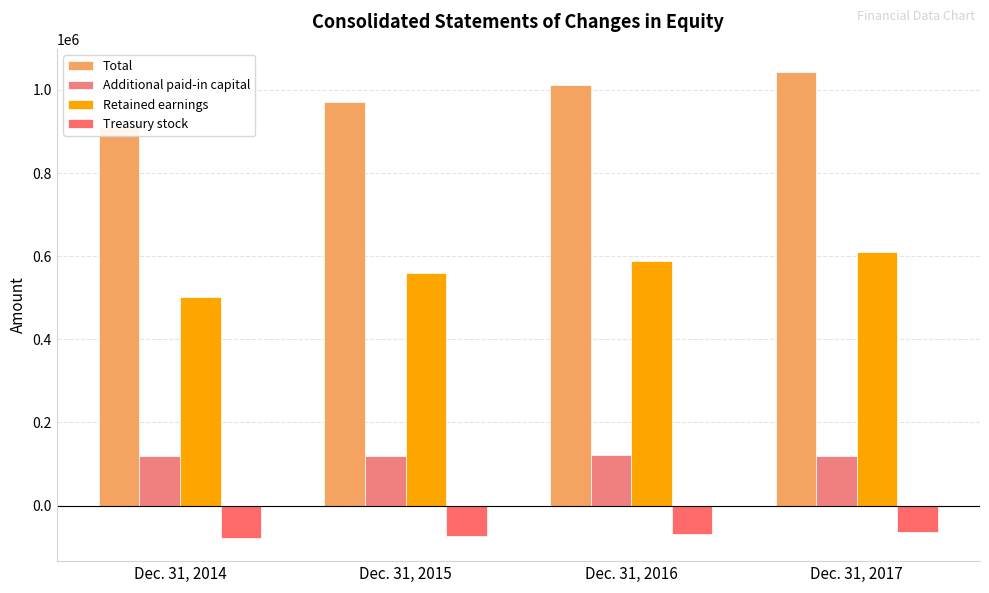

Which has a higher value, Dec. 31, 2014 or Dec. 31, 2016?

Dec. 31, 2016